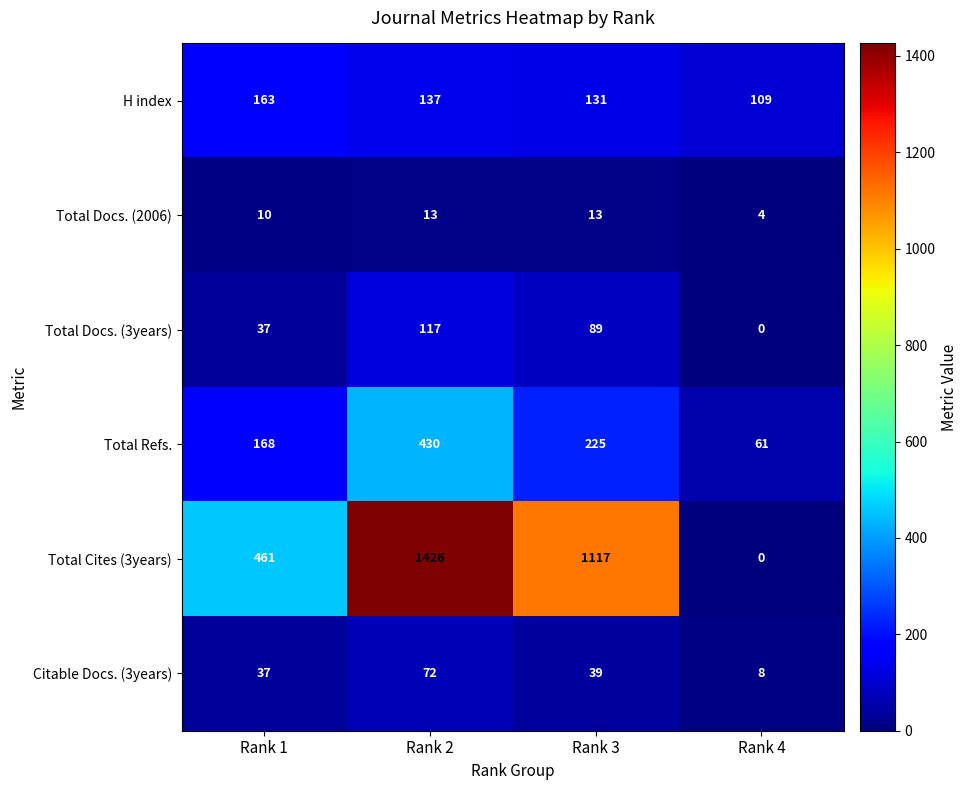

What is the sum of the Total Docs. (2006) values at Rank 1 and Rank 3?

23